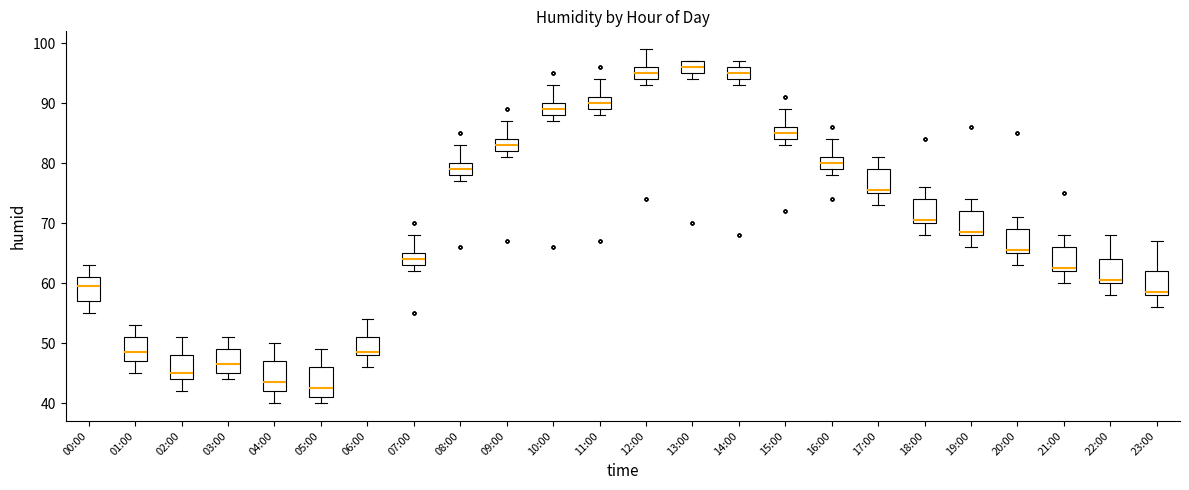

Where does the median line of the box for 21:00 sit on the y-axis? The values are not printed on the chart, so give them approximately, as read against the axis.

63